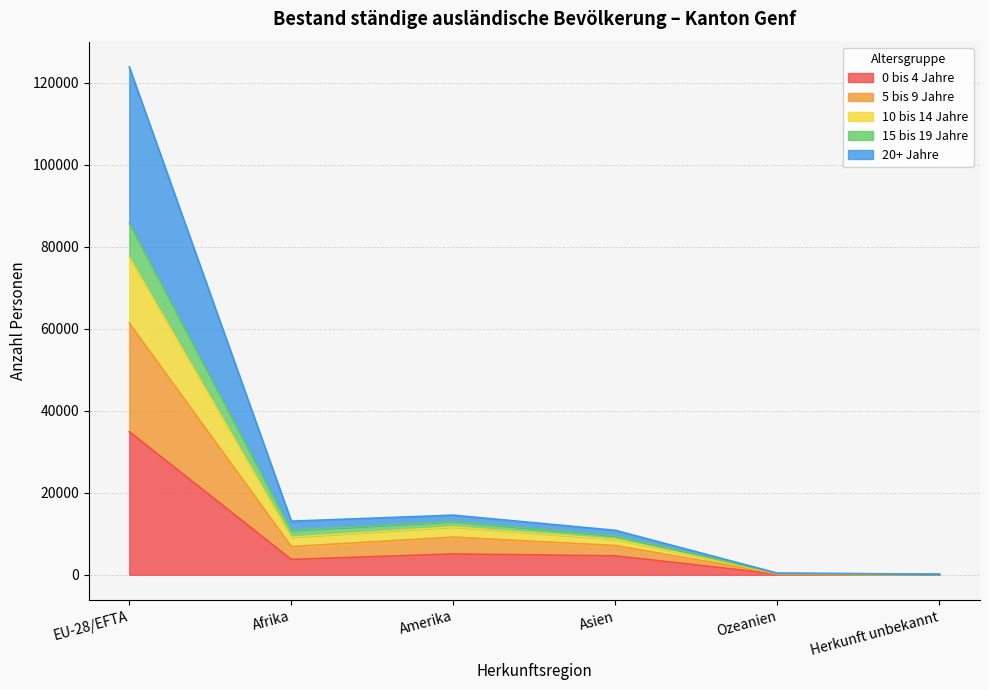

What position from the right is Herkunft unbekannt?

1